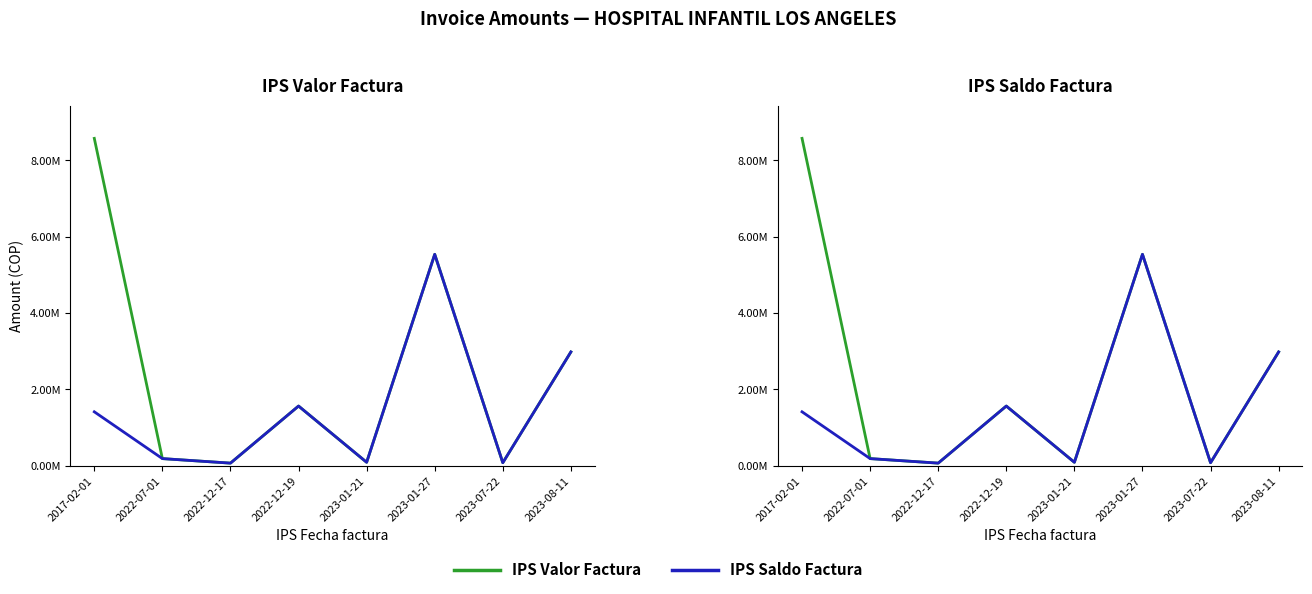

What is the difference between the maximum and second lowest values in the IPS Valor Factura series?

8497808